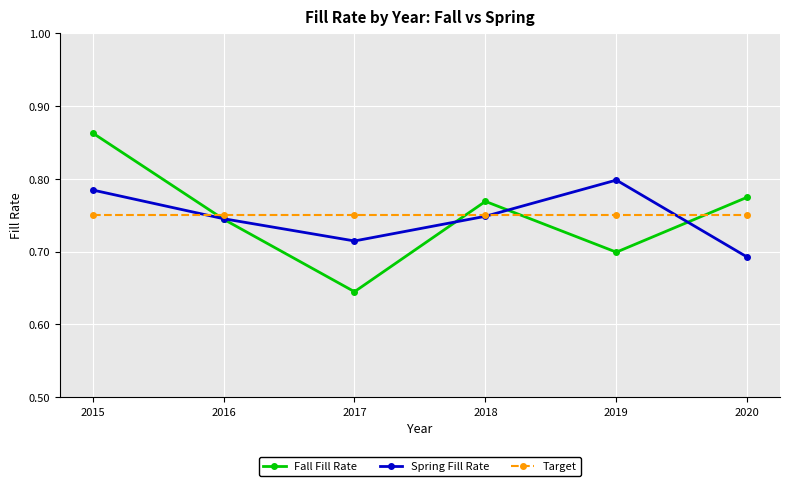

Is it true that Spring Fill Rate equals 0.7 at 2018?

True